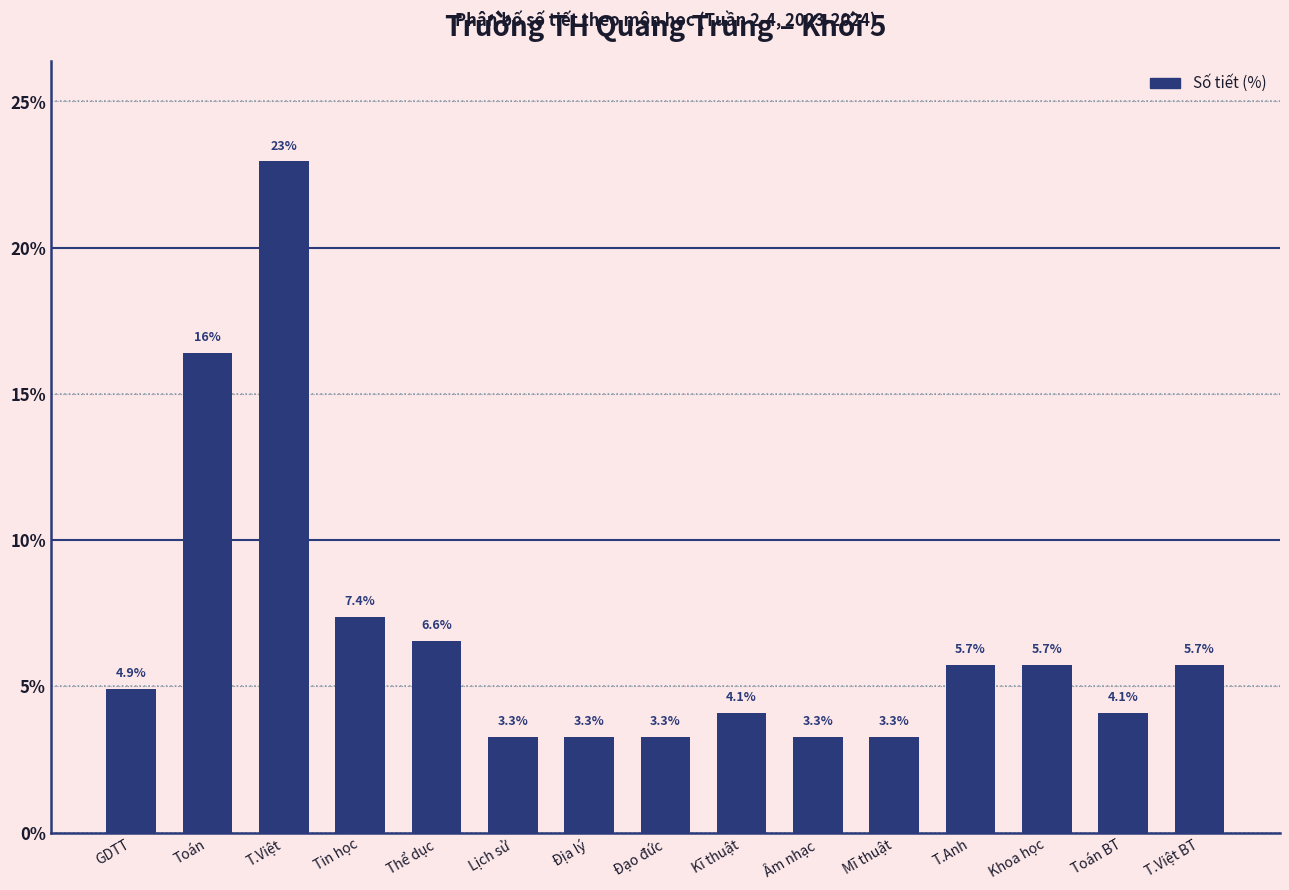

Reading right to left, list all the values displayed in this chart.

T.Việt BT=5.7	Toán BT=4.1	Khoa học=5.7	T.Anh=5.7	Mĩ thuật=3.3	Âm nhạc=3.3	Kĩ thuật=4.1	Đạo đức=3.3	Địa lý=3.3	Lịch sử=3.3	Thể dục=6.6	Tin học=7.4	T.Việt=23.0	Toán=16.4	GDTT=4.9